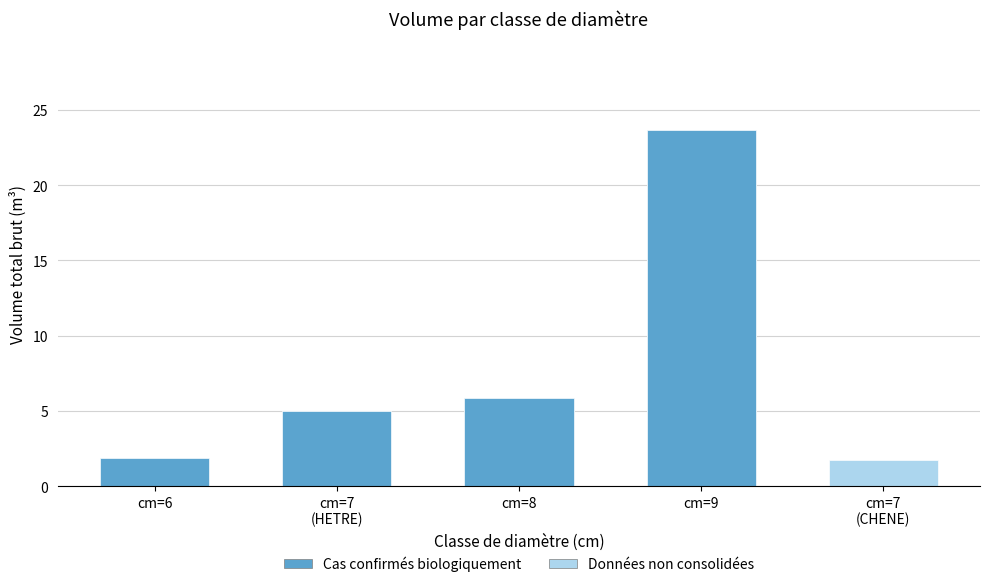

The chart shows a value of 1.8 at cm=7
(CHENE). True or false?

True